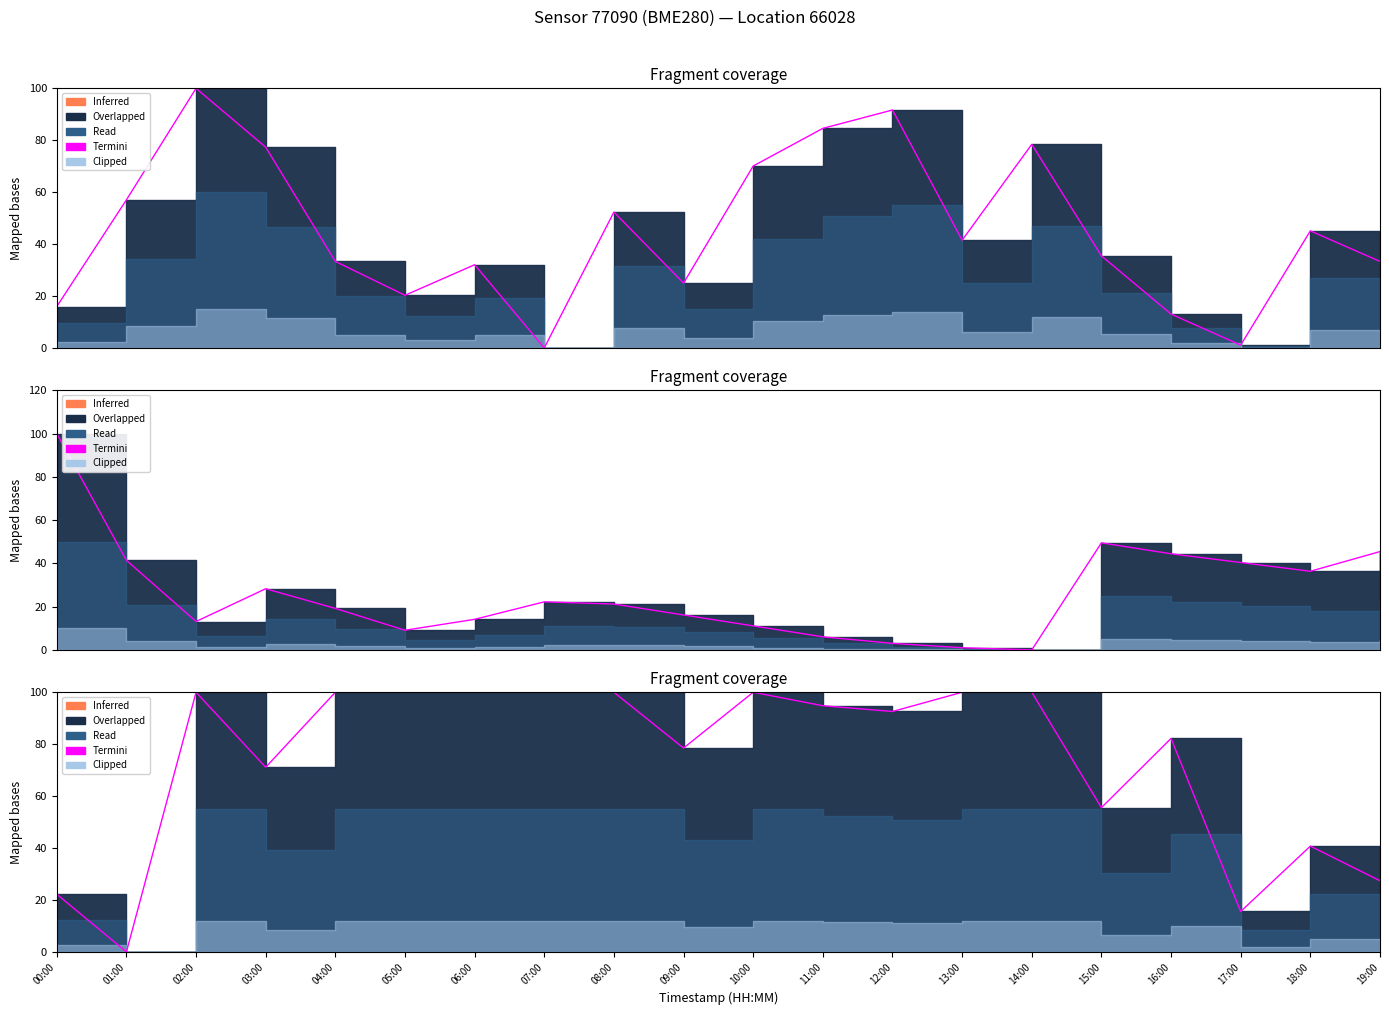

How many values are below 94?

10